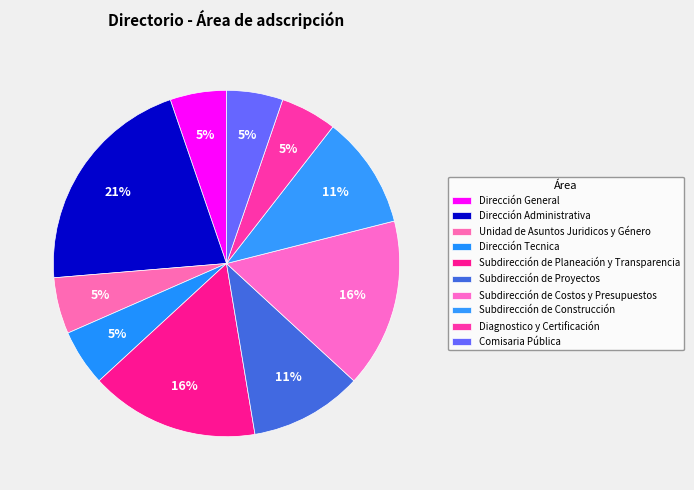

Does Unidad de Asuntos Juridicos y Género account for over 50% of the chart?

No